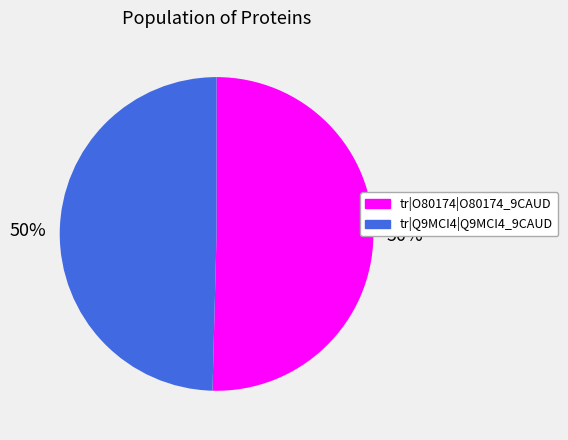

Combined, do tr|Q9MCI4|Q9MCI4_9CAUD and tr|O80174|O80174_9CAUD account for over 50%?

Yes